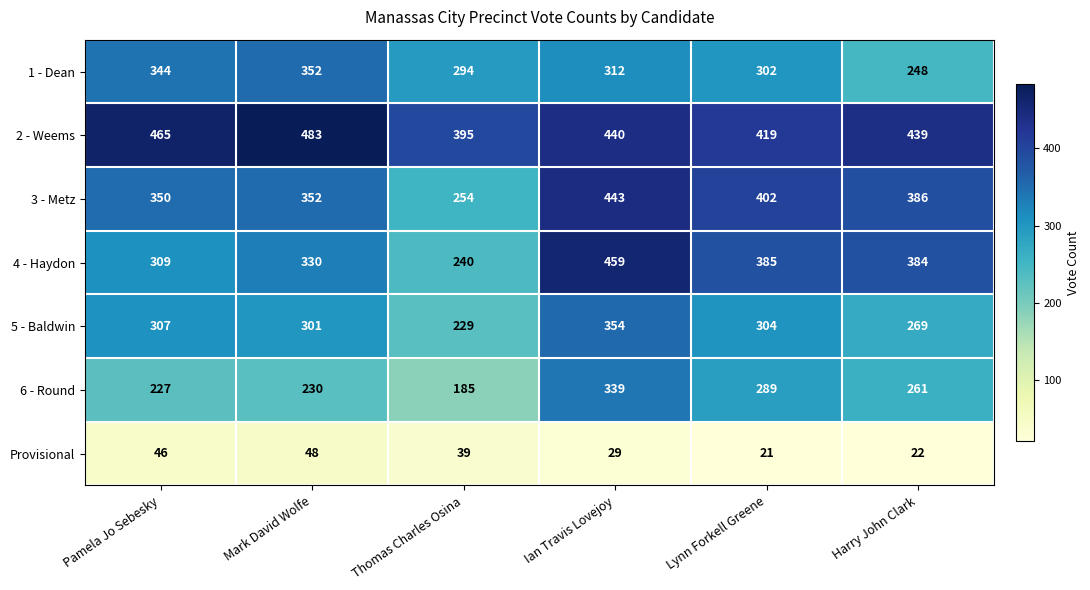

What is the greatest value displayed?

483